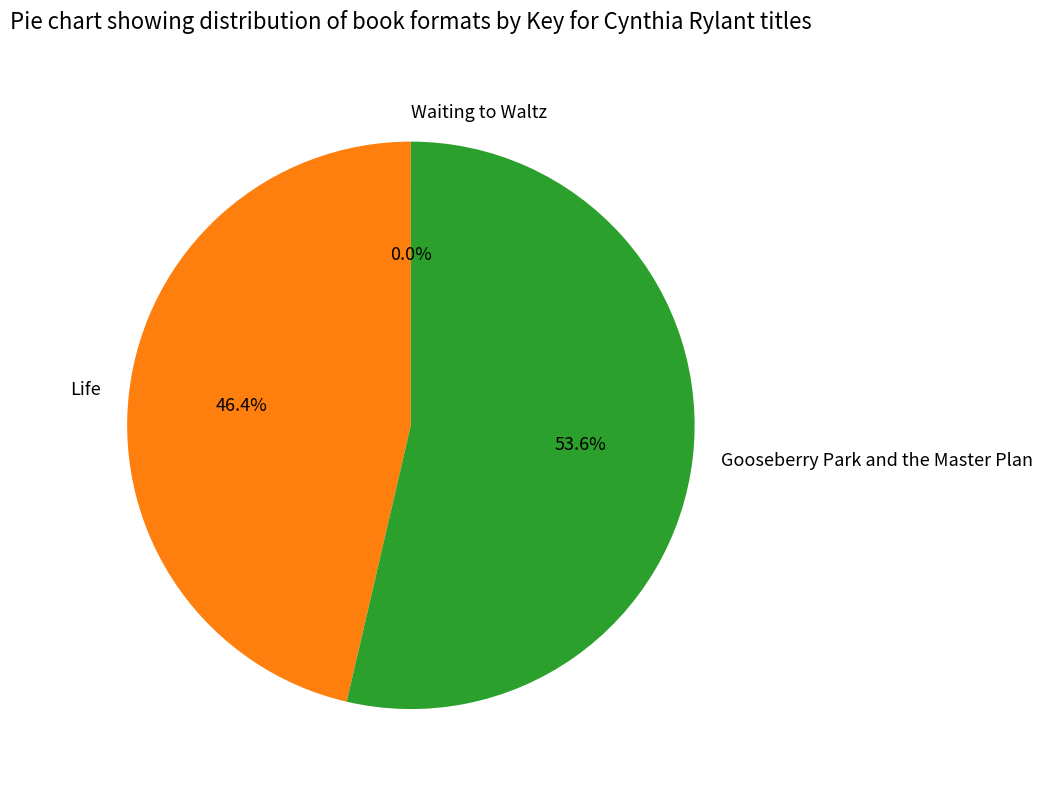

What is the ratio of the value at Life to the value at Gooseberry Park and the Master Plan?

0.9